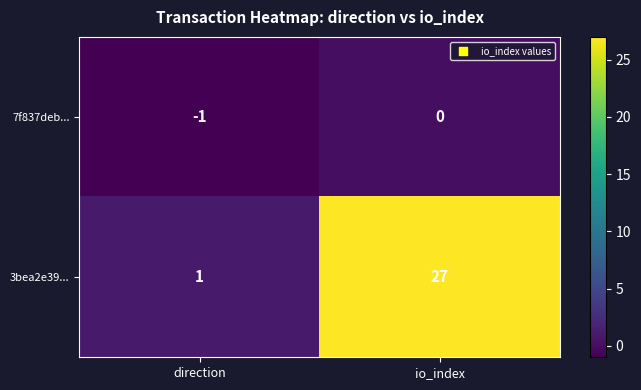

How many series are shown in this chart?

2